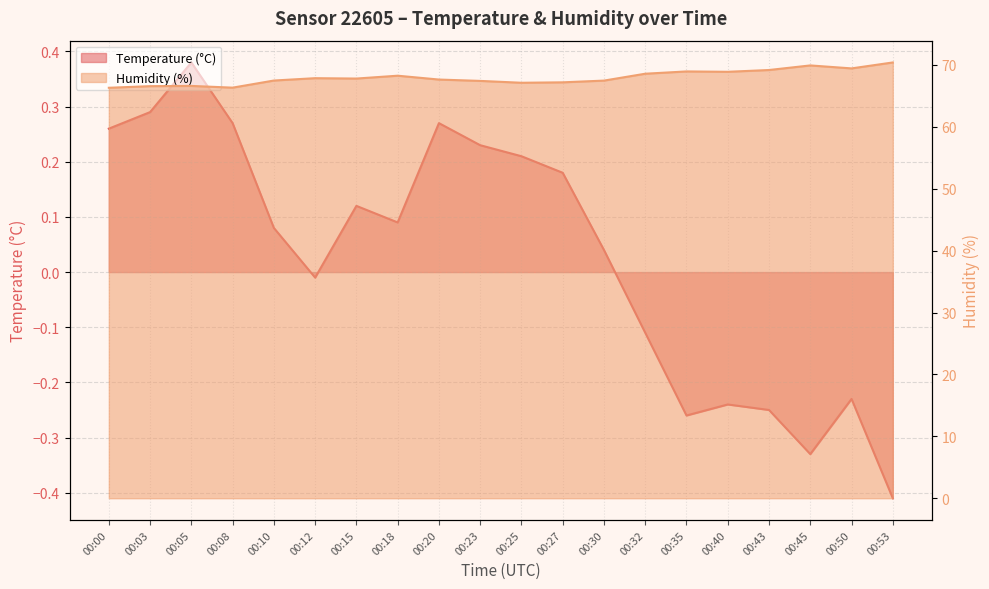

The value of Temperature (°C) at 00:03 is 0.3. True or false?

True